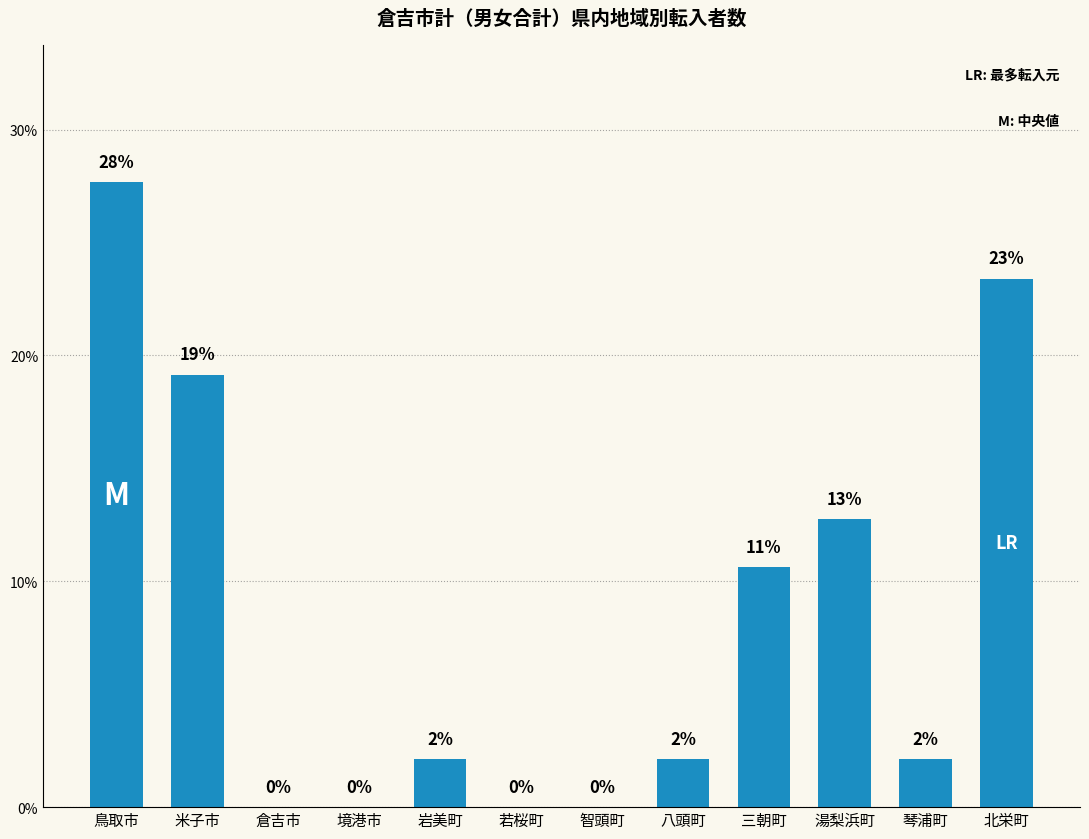

At which category does the chart reach its minimum across all series?

倉吉市